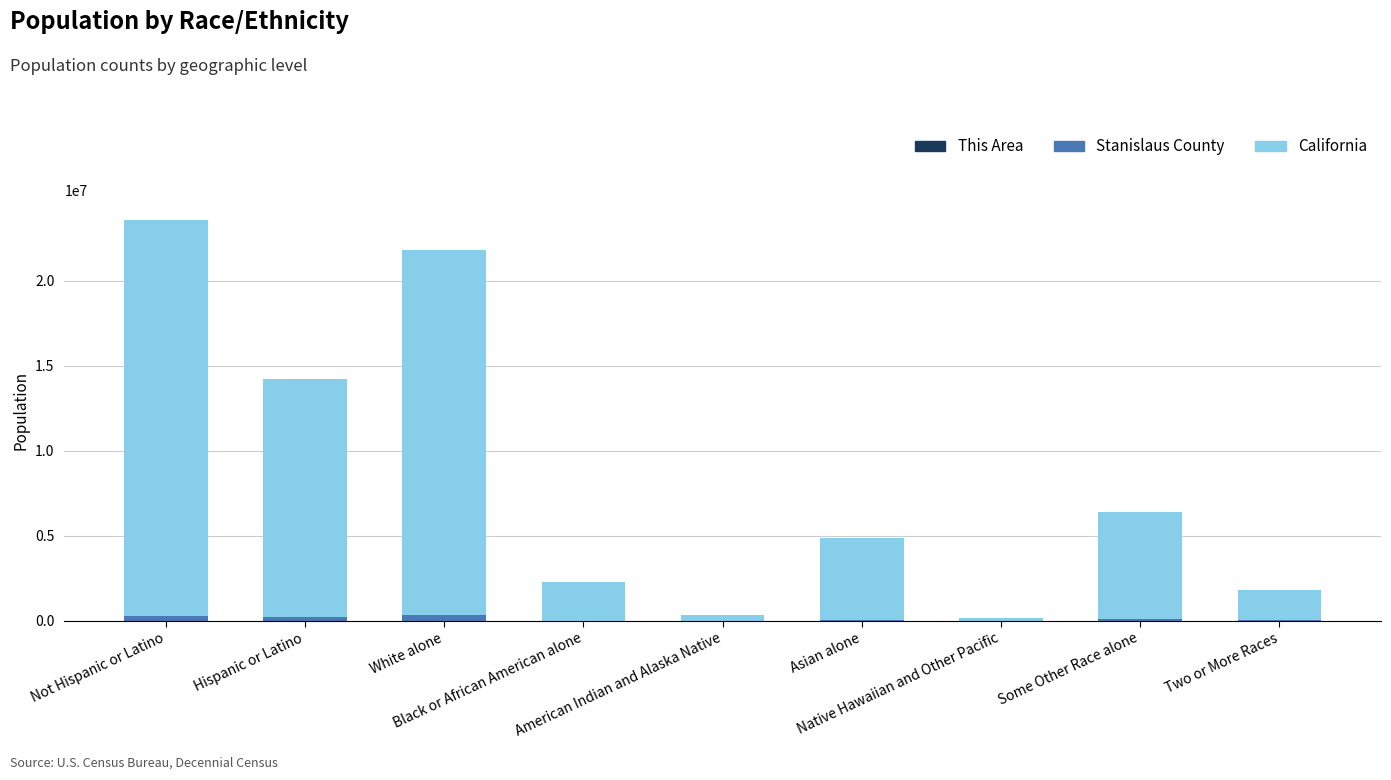

The This Area series shows 11898 at Some Other Race alone. True or false?

False